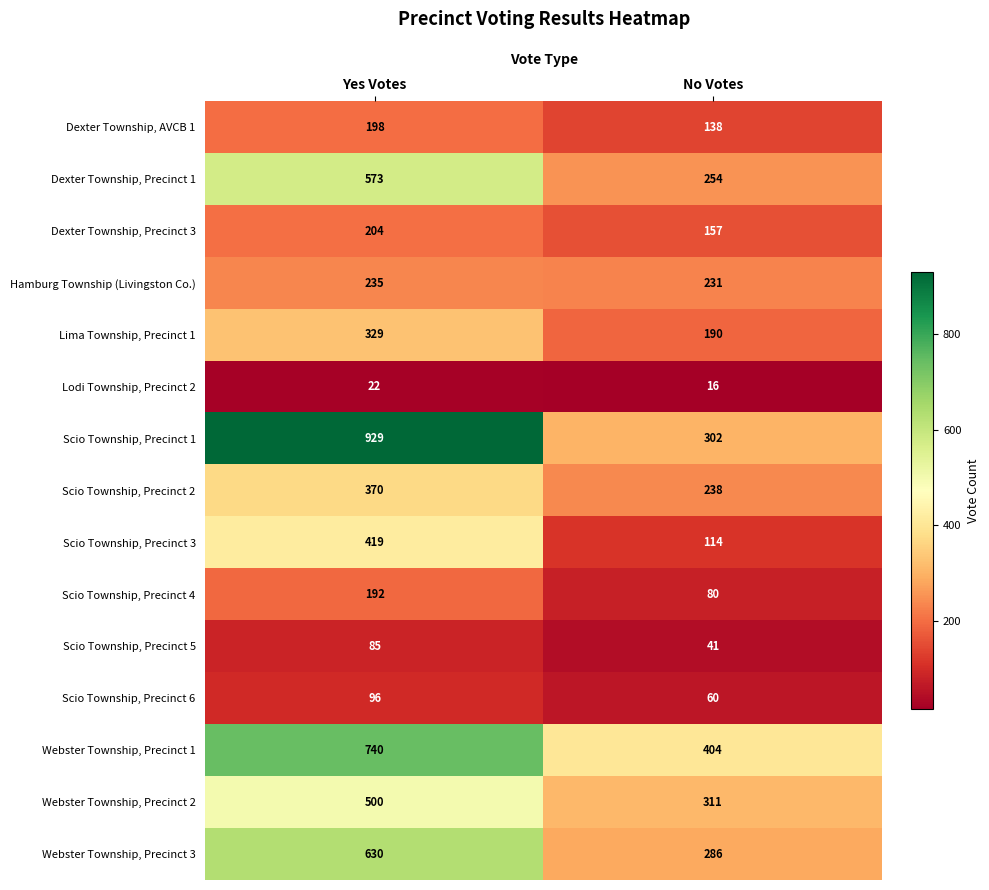

List the series in order of their peak value, highest first.

Scio Township, Precinct 1, Webster Township, Precinct 1, Webster Township, Precinct 3, Dexter Township, Precinct 1, Webster Township, Precinct 2, Scio Township, Precinct 3, Scio Township, Precinct 2, Lima Township, Precinct 1, Hamburg Township (Livingston Co.), Dexter Township, Precinct 3, Dexter Township, AVCB 1, Scio Township, Precinct 4, Scio Township, Precinct 6, Scio Township, Precinct 5, Lodi Township, Precinct 2